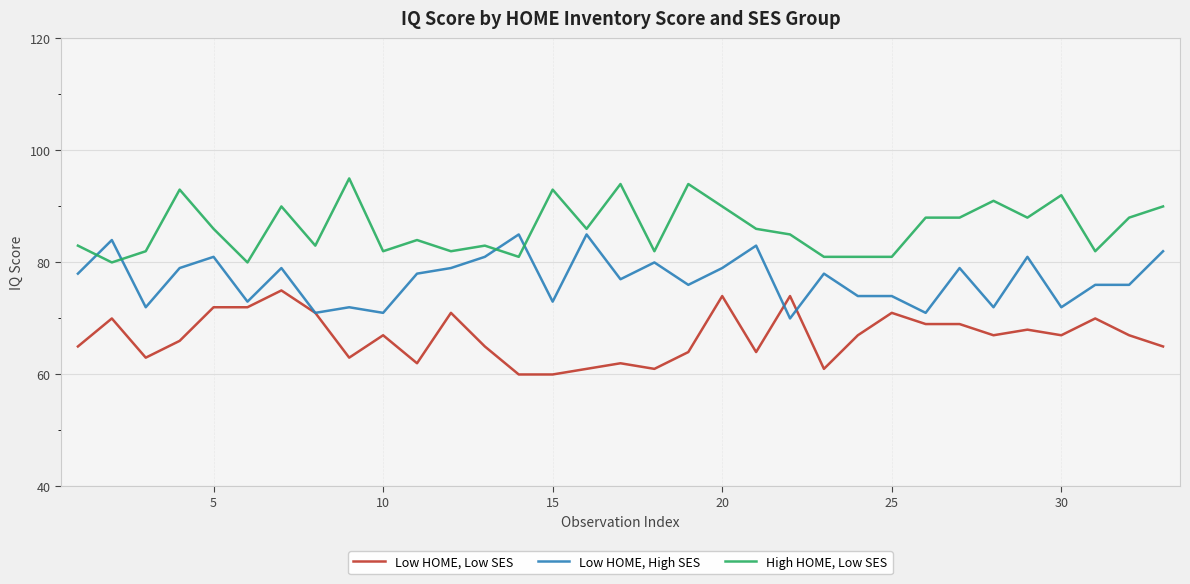

True or false: High HOME, Low SES and Low HOME, Low SES intersect in this chart.

False